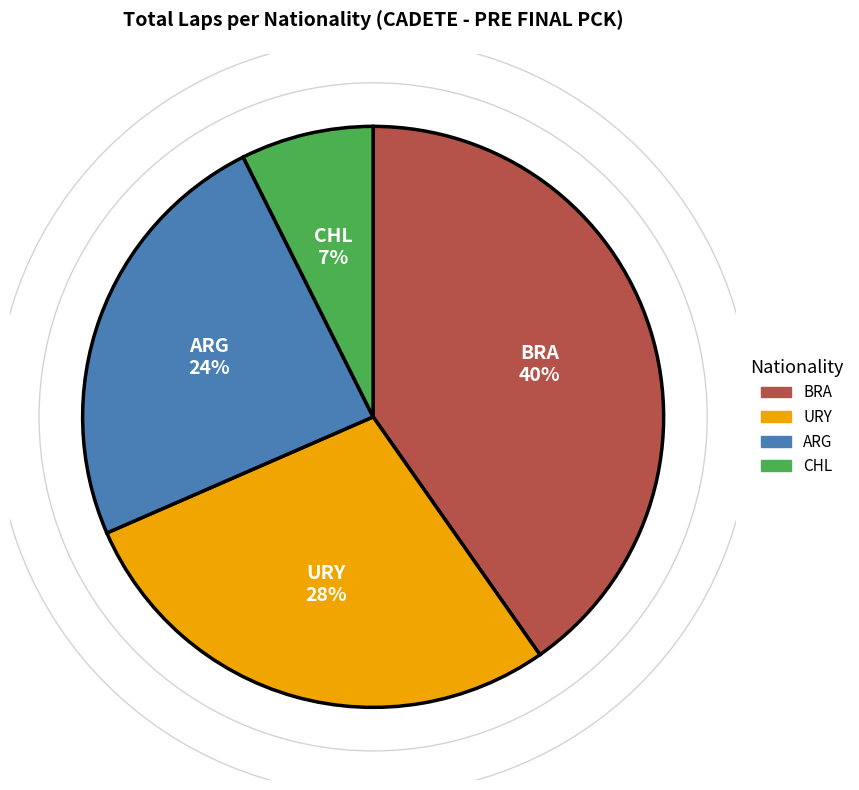

To the nearest percent, what is the average slice percentage?

25%